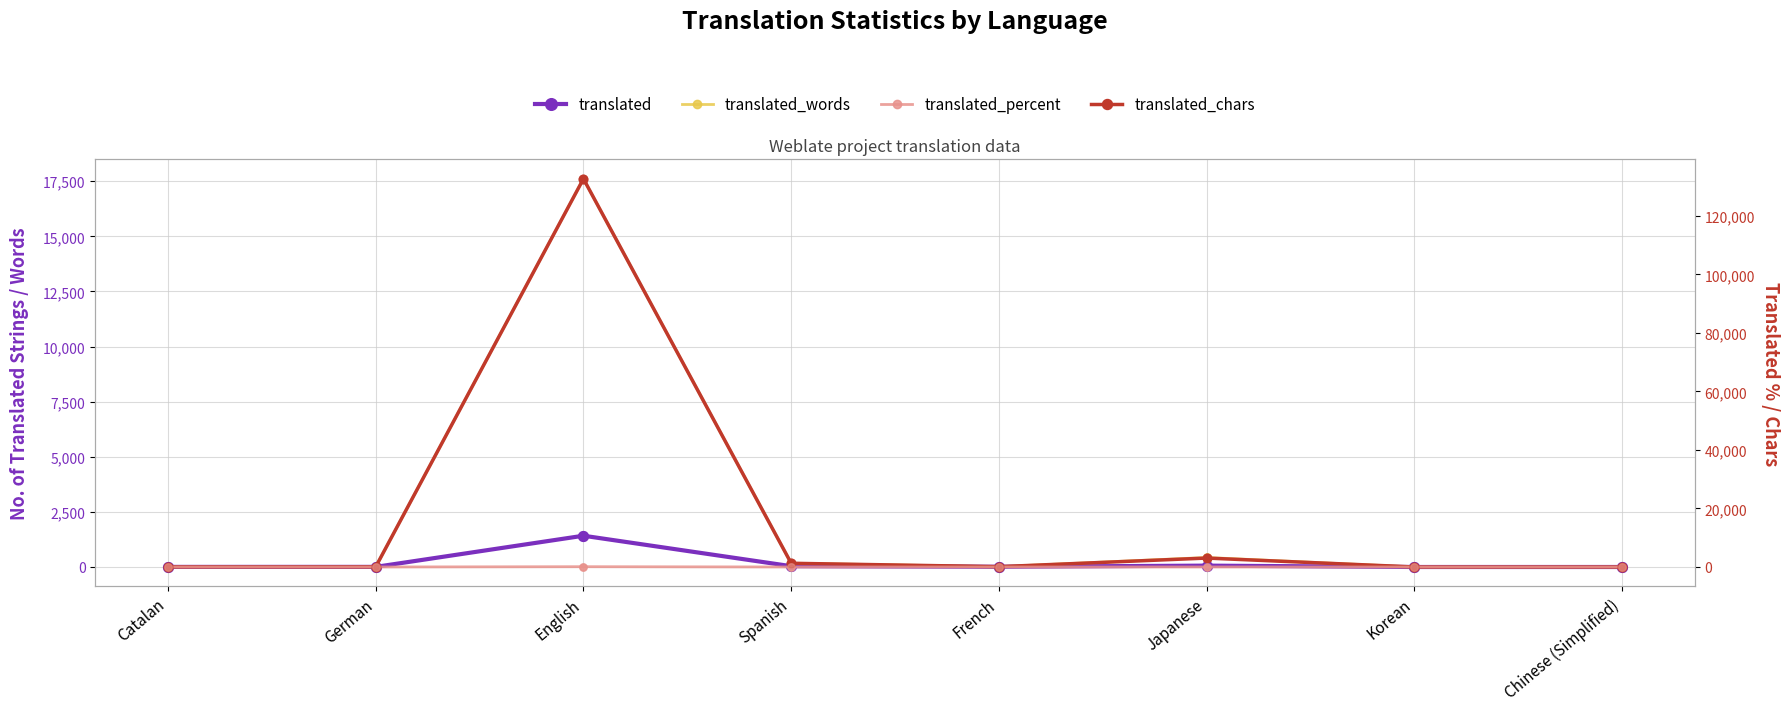

Which series has the largest total across all categories?

translated_chars